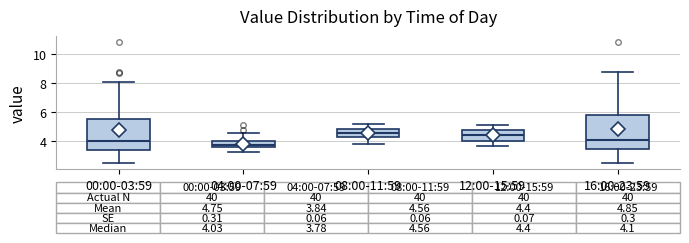

Comparing the boxes themselves (not the whiskers), which one is the tallest?

16:00-23:59